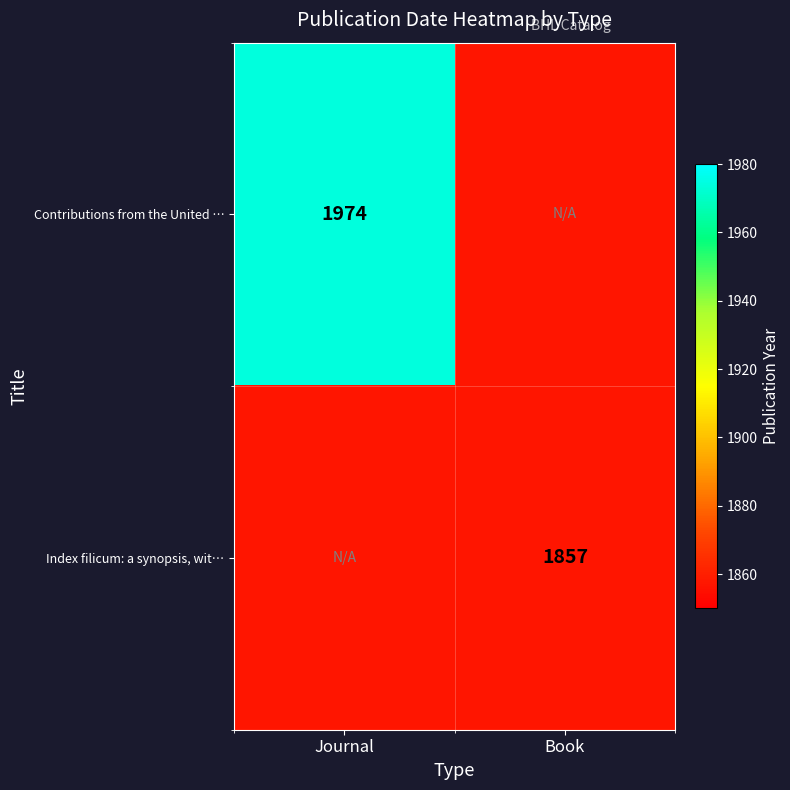

What is the maximum value shown in the chart?

1974